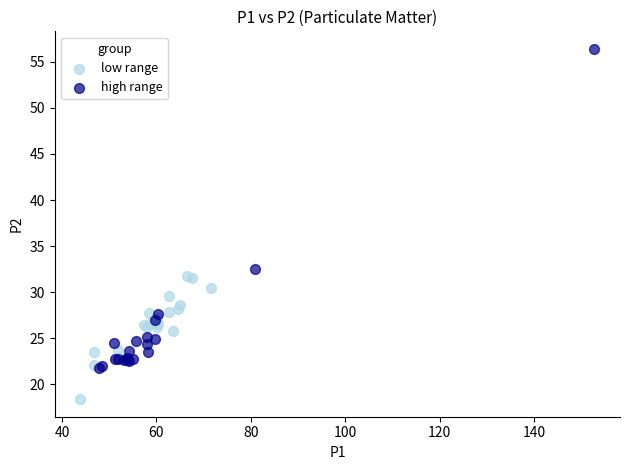

What are all the series names shown in the legend?

low range, high range